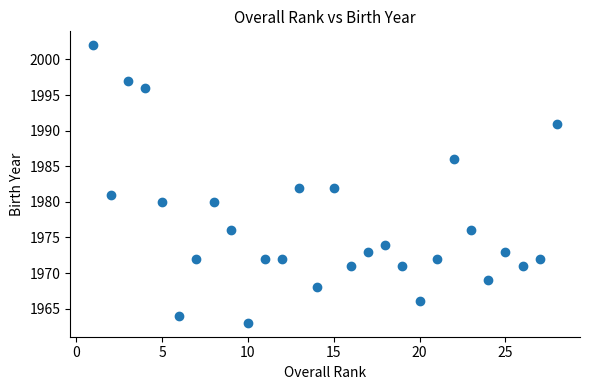

What is the range of Y values (max minus min)?

39